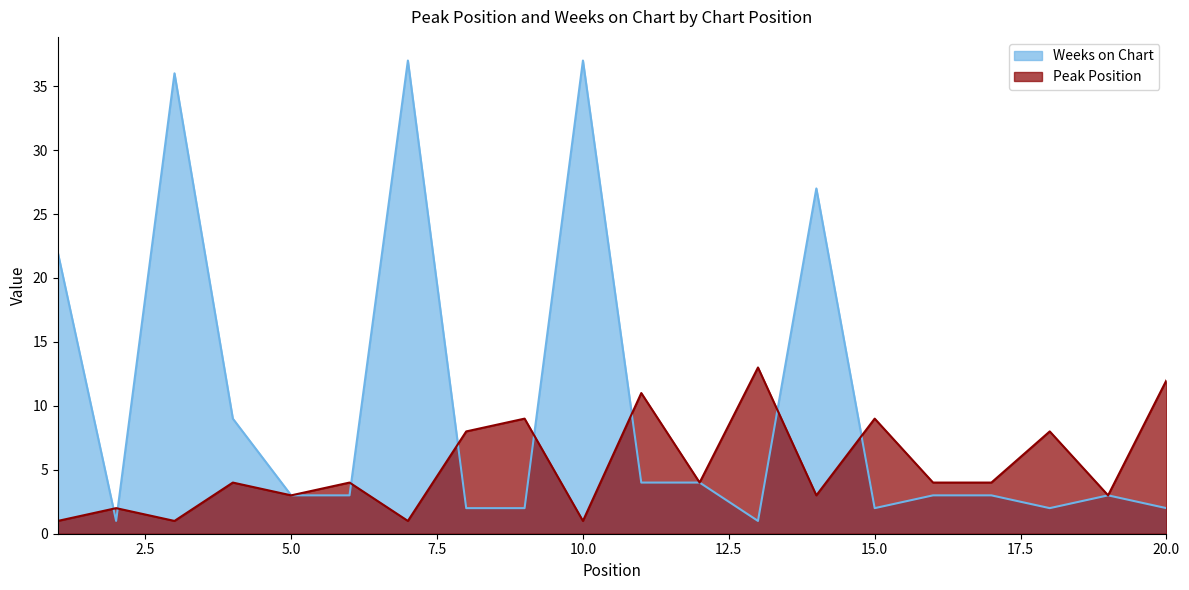

What are all the series names shown in the legend?

Weeks on Chart, Peak Position